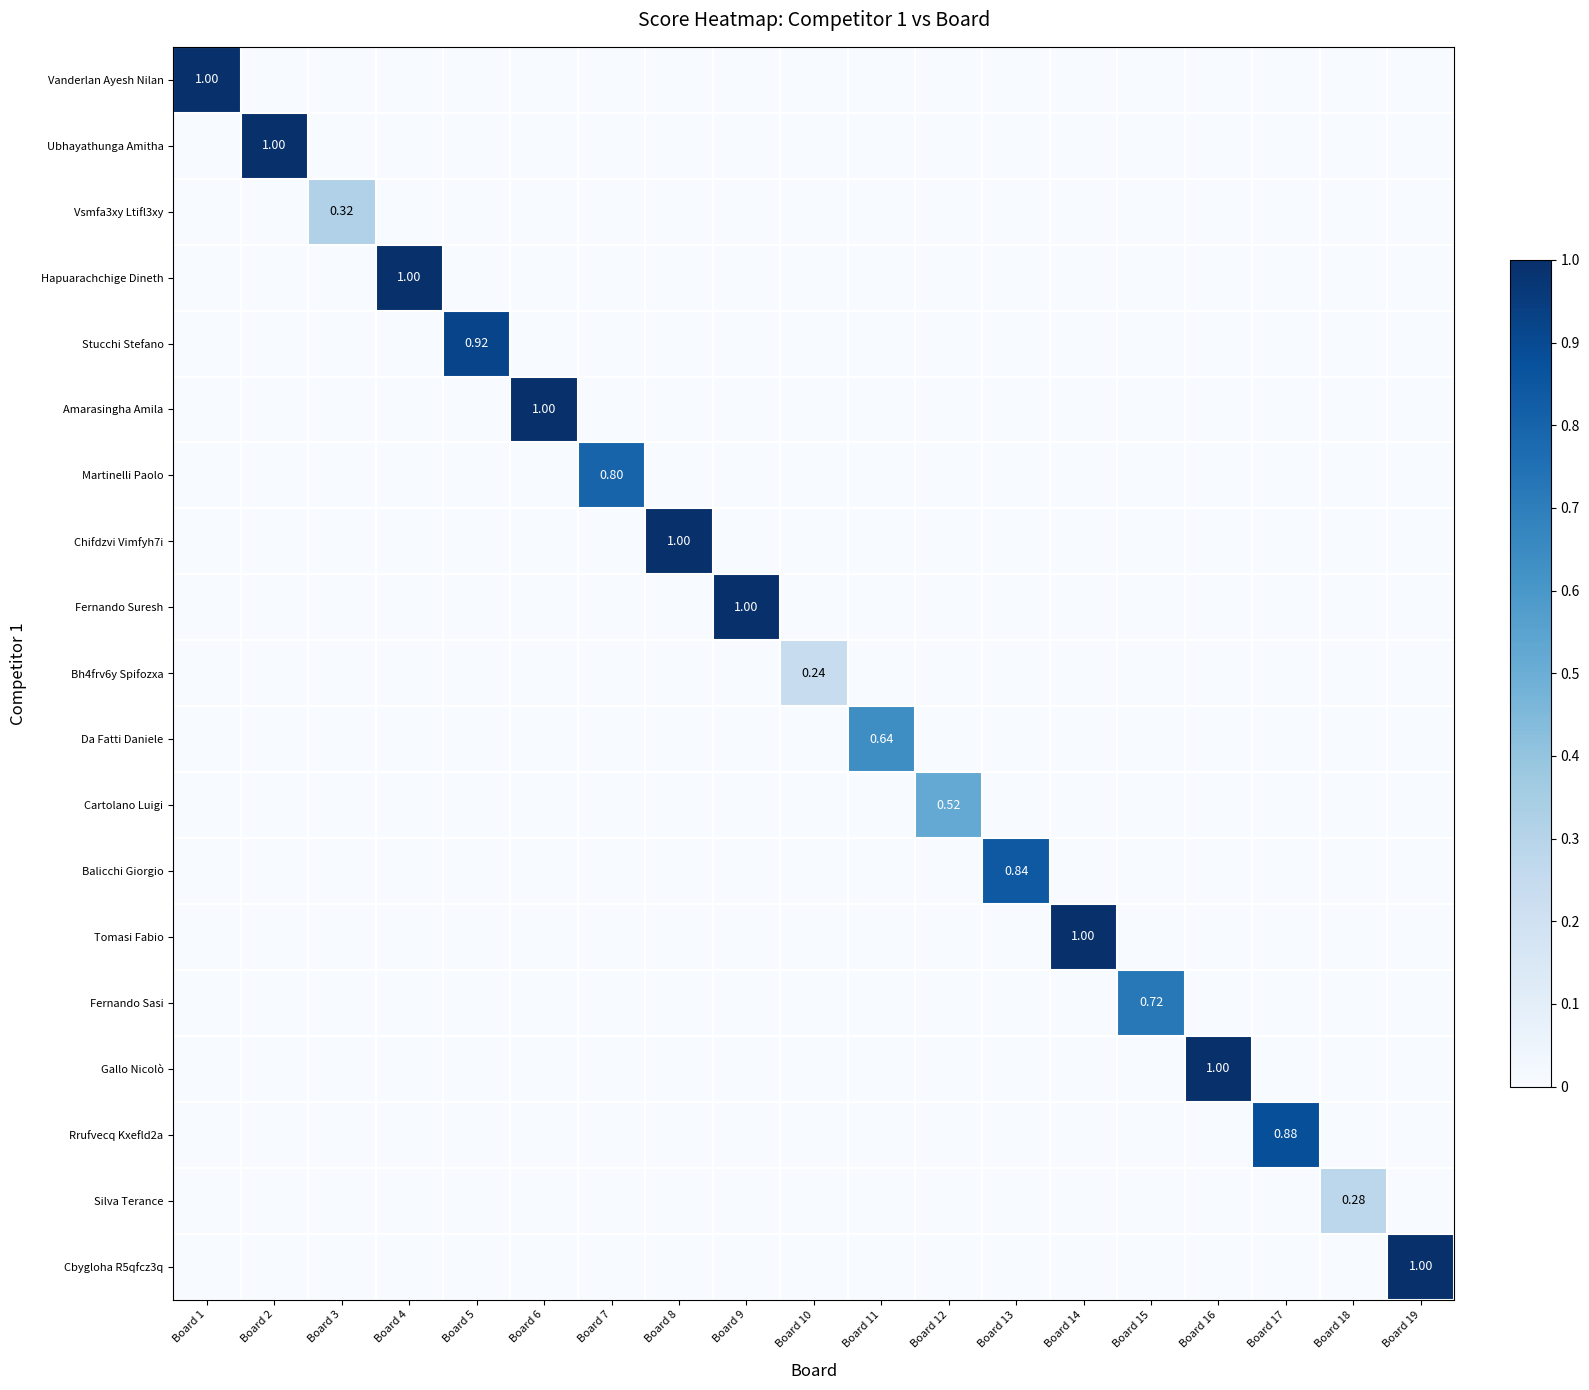

What is the sum of all Amarasingha Amila values?

1.0